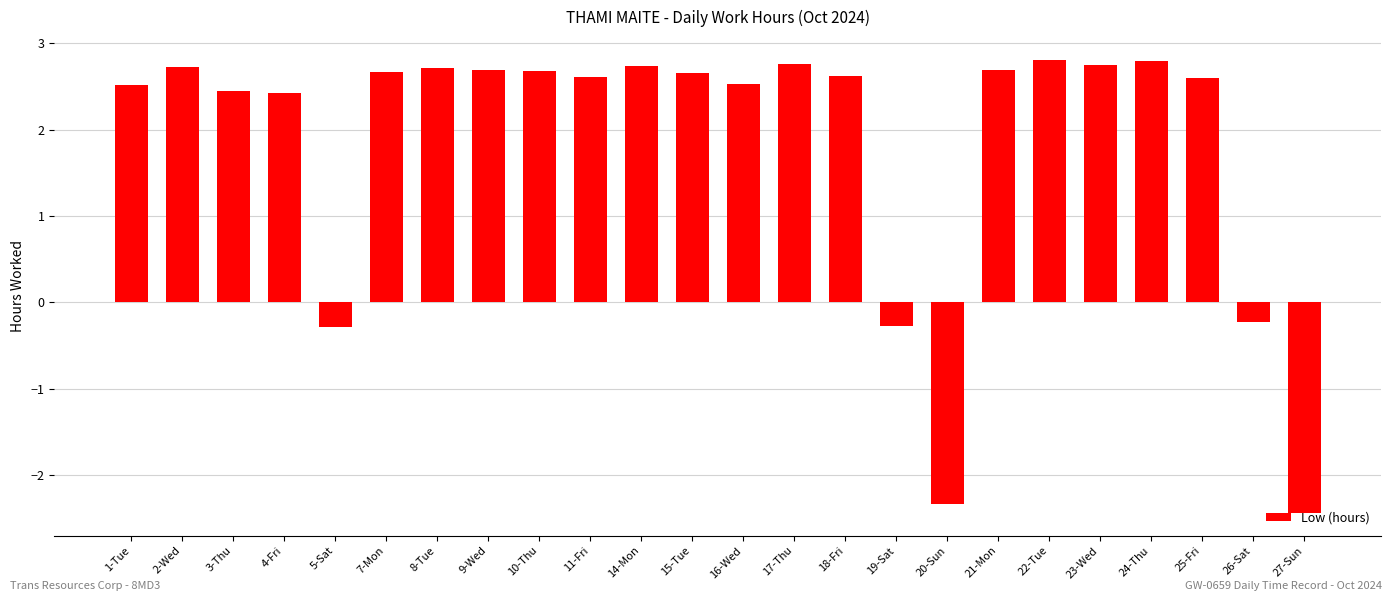

True or false: the data shows 4.6 at 14-Mon.

False